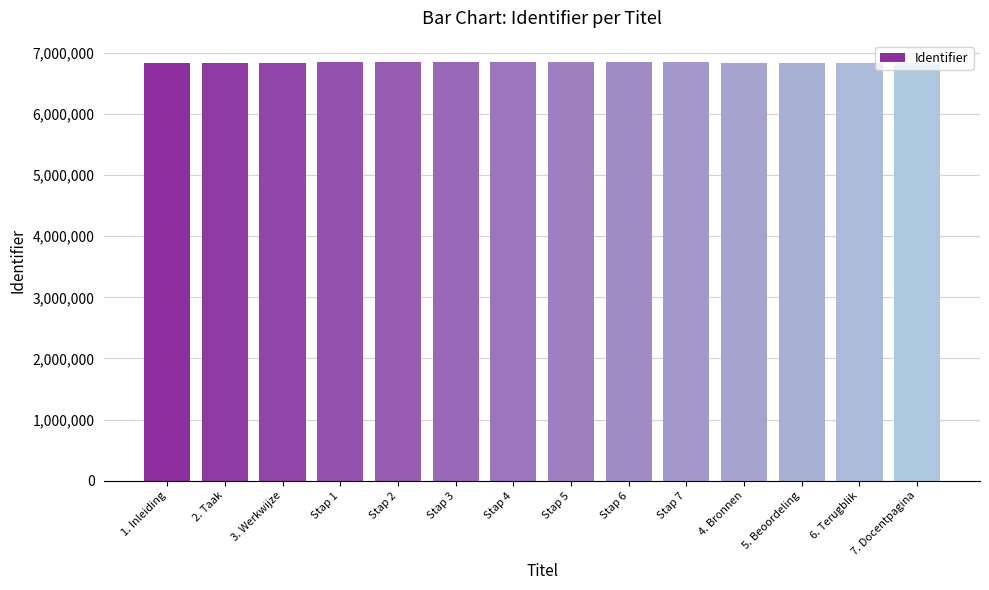

What is the sum of the values at Stap 5 and 1. Inleiding?

13689206